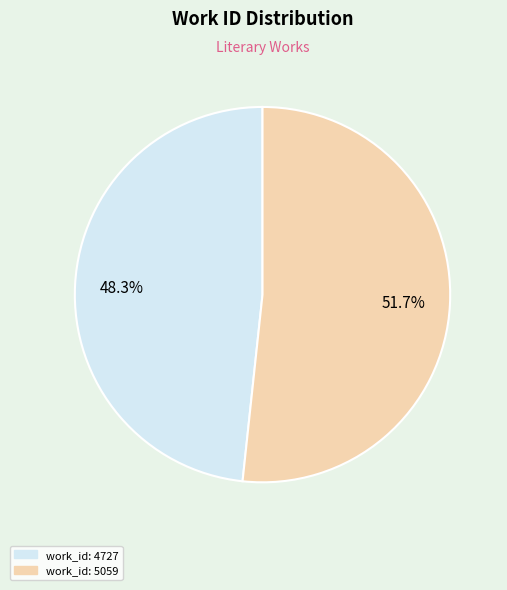

Does work_id: 4727 represent more than half of the total?

No